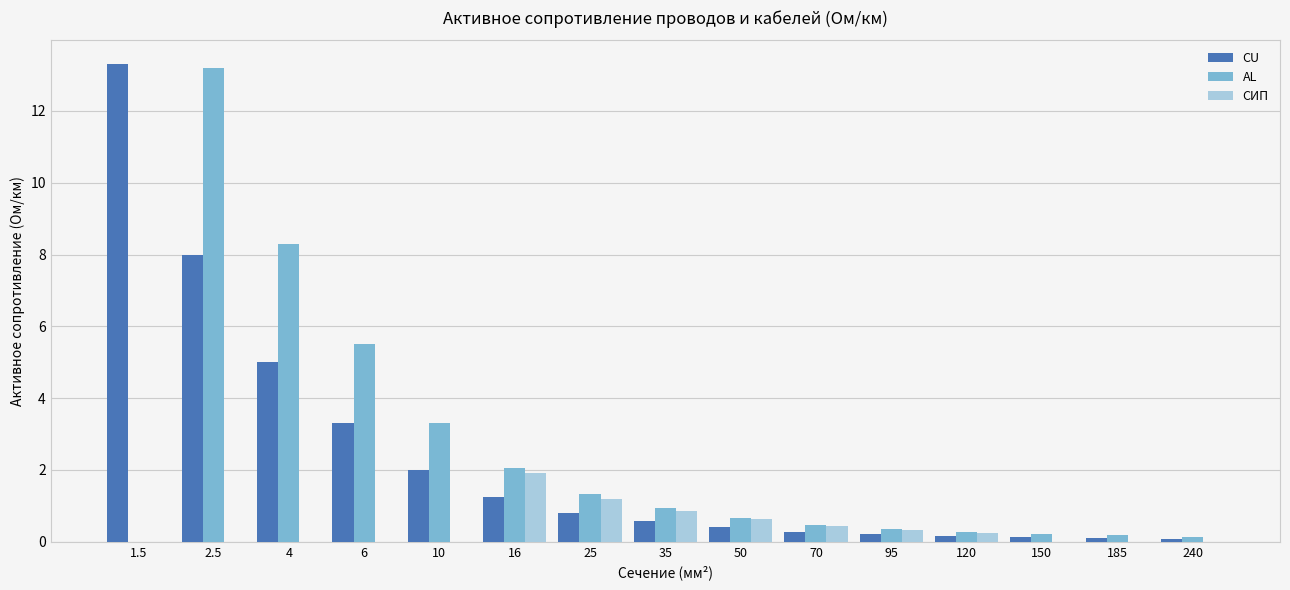

What is the sum of the AL values at 6 and 1.5?

5.5